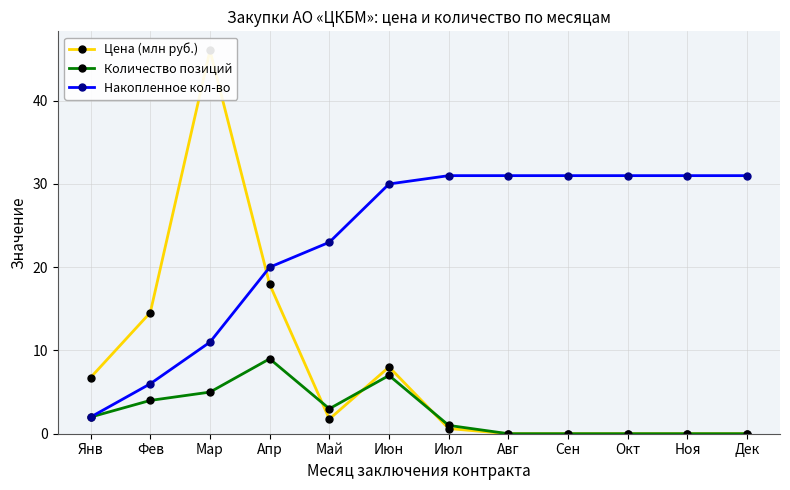

At how many categories does at least one series exceed 42?

1